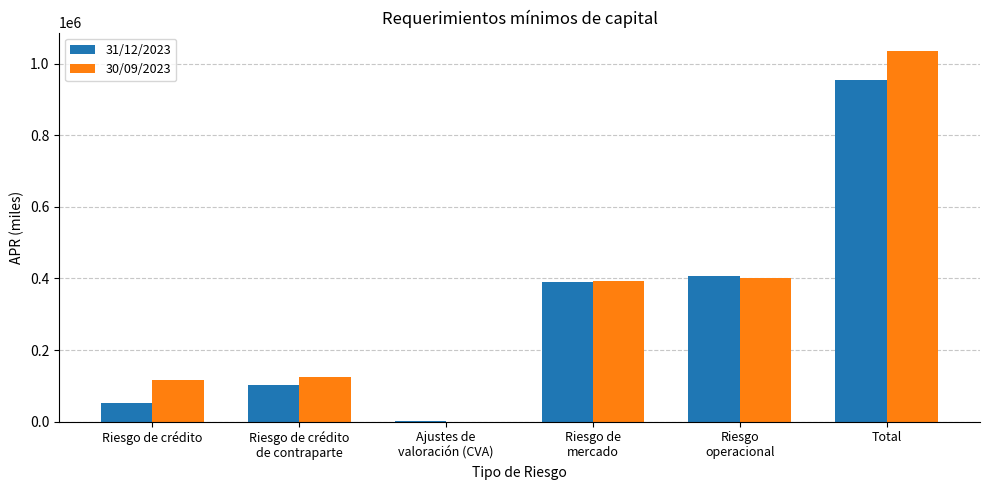

What is the maximum value shown in the chart?

1034416